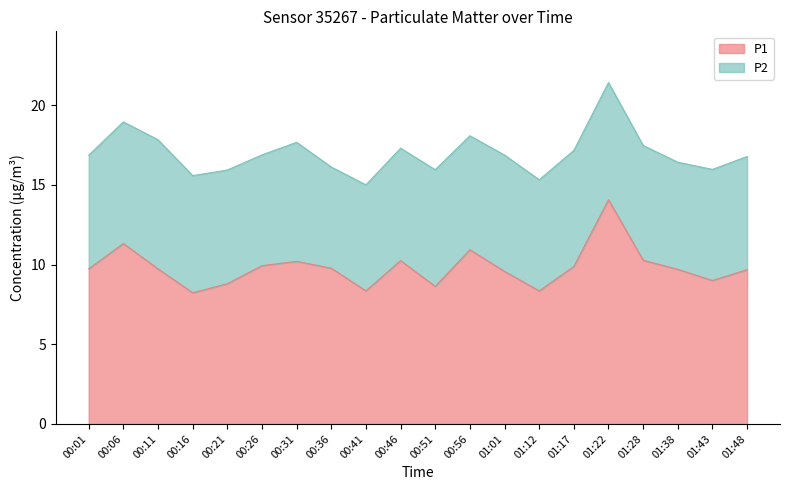

What is the sum of all values?

196.4